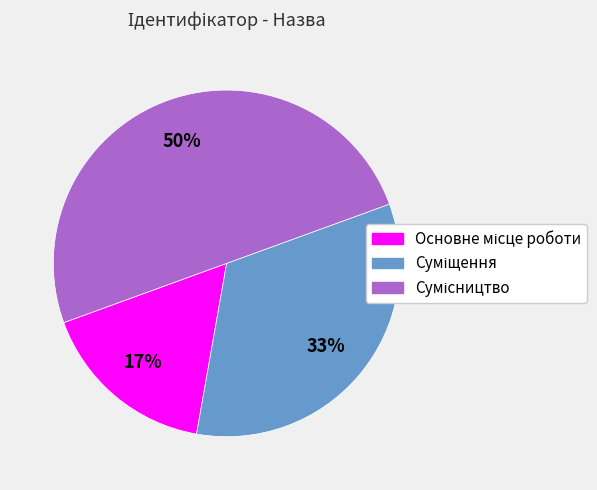

To the nearest percent, what is the difference between the largest and smallest slice percentages?

33%